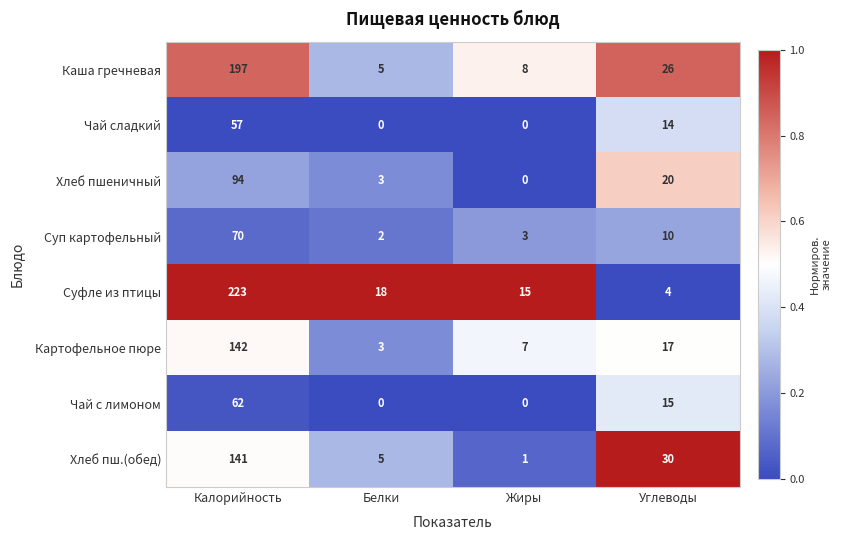

What is the difference between the maximum and minimum values in the Хлеб пшеничный series?

94